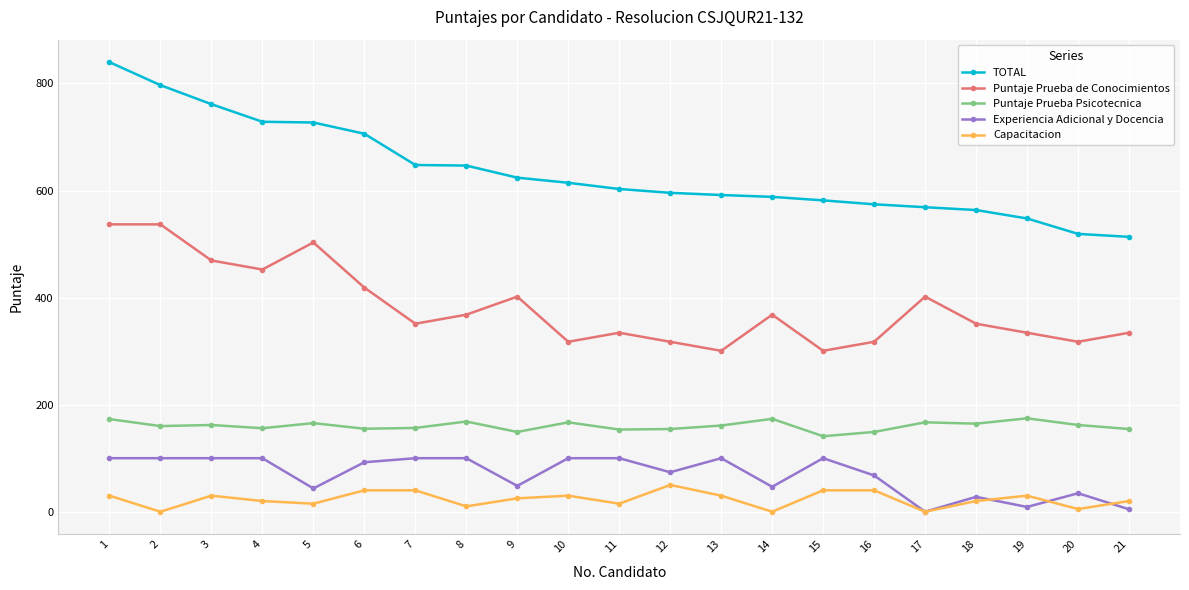

Between 8 and 9, which series saw the biggest shift?

Experiencia Adicional y Docencia